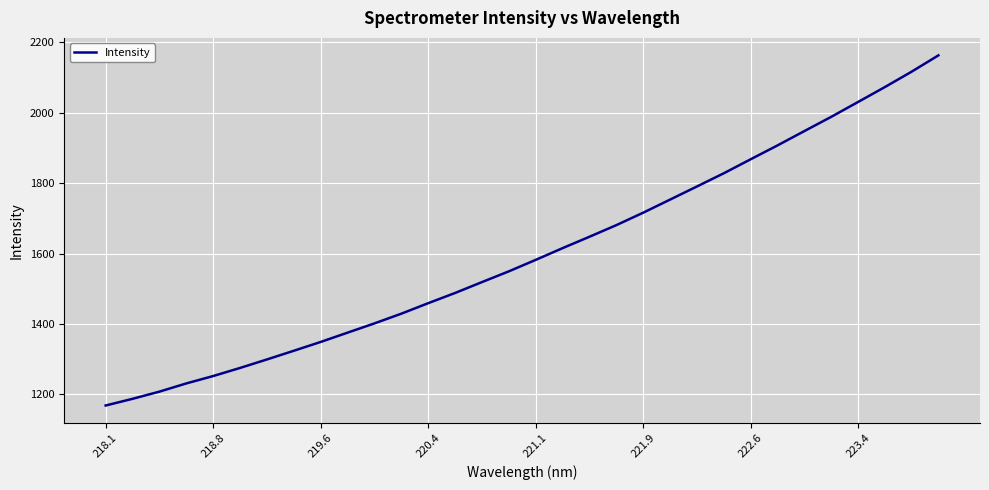

What is the greatest value displayed?

2162.9